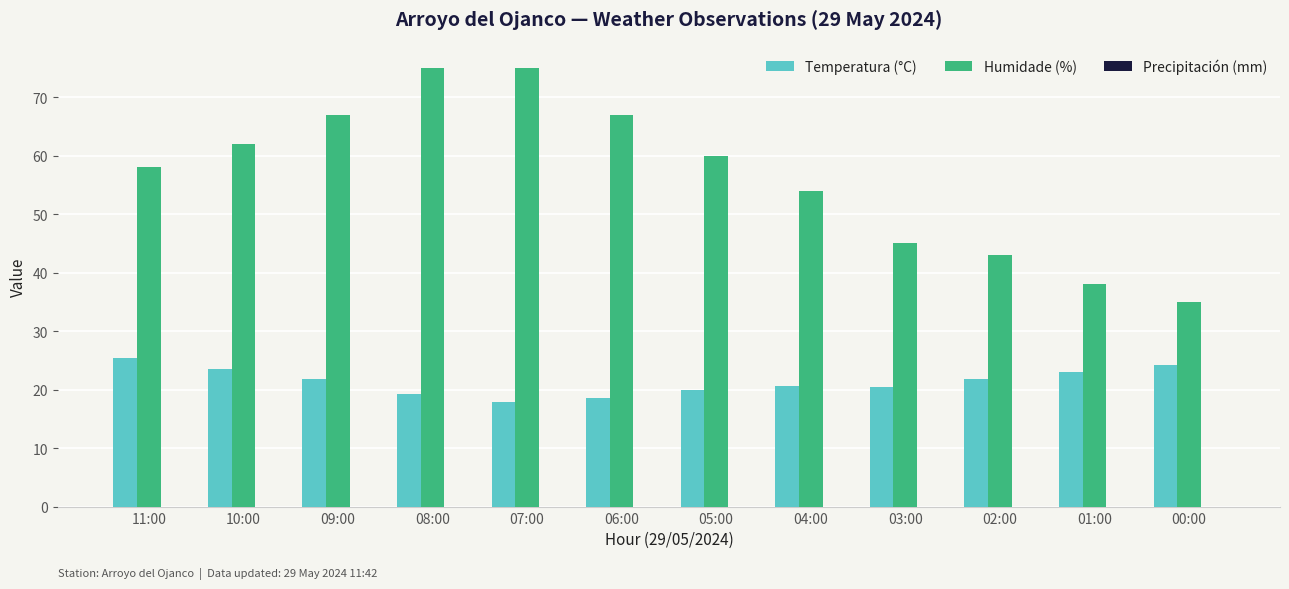

What is the difference between the highest and lowest values at 02:00?

21.1